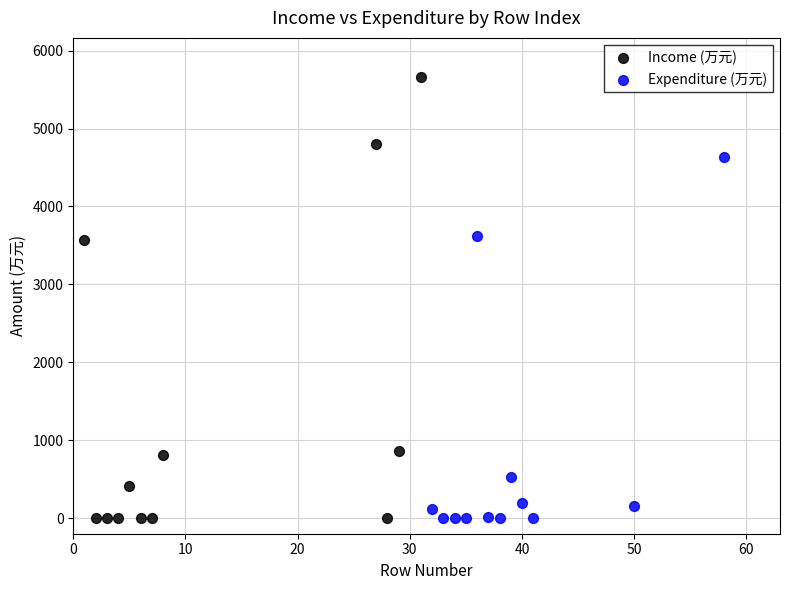

Which series has the widest spread of Y values?

Income (万元)